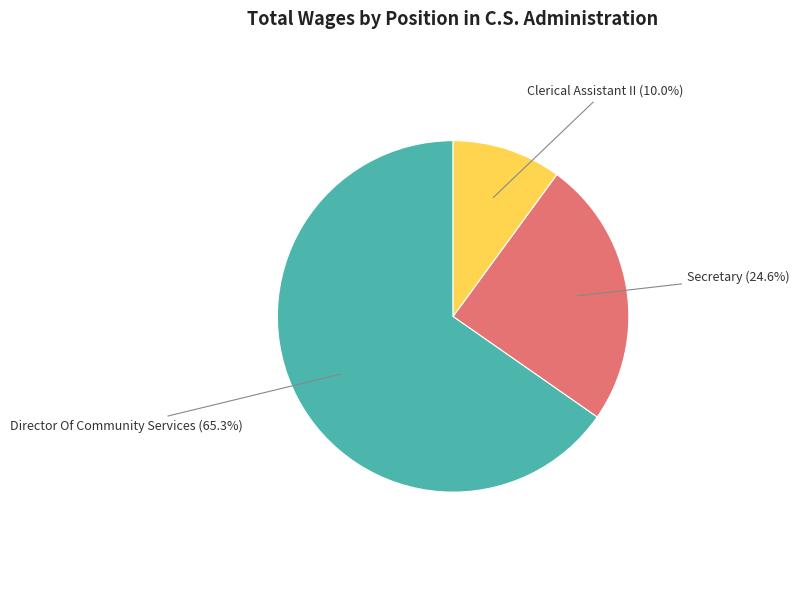

Does Director Of Community Services account for over 50% of the chart?

Yes